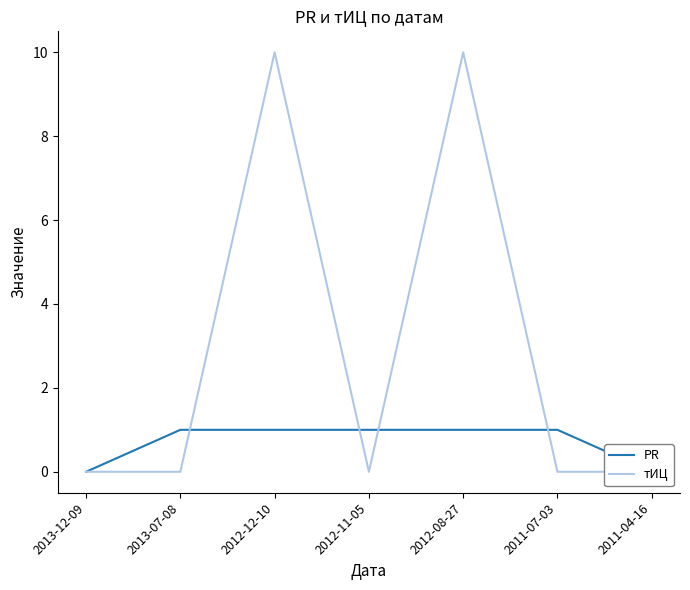

Is it true that тИЦ equals 5 at 2012-12-10?

False